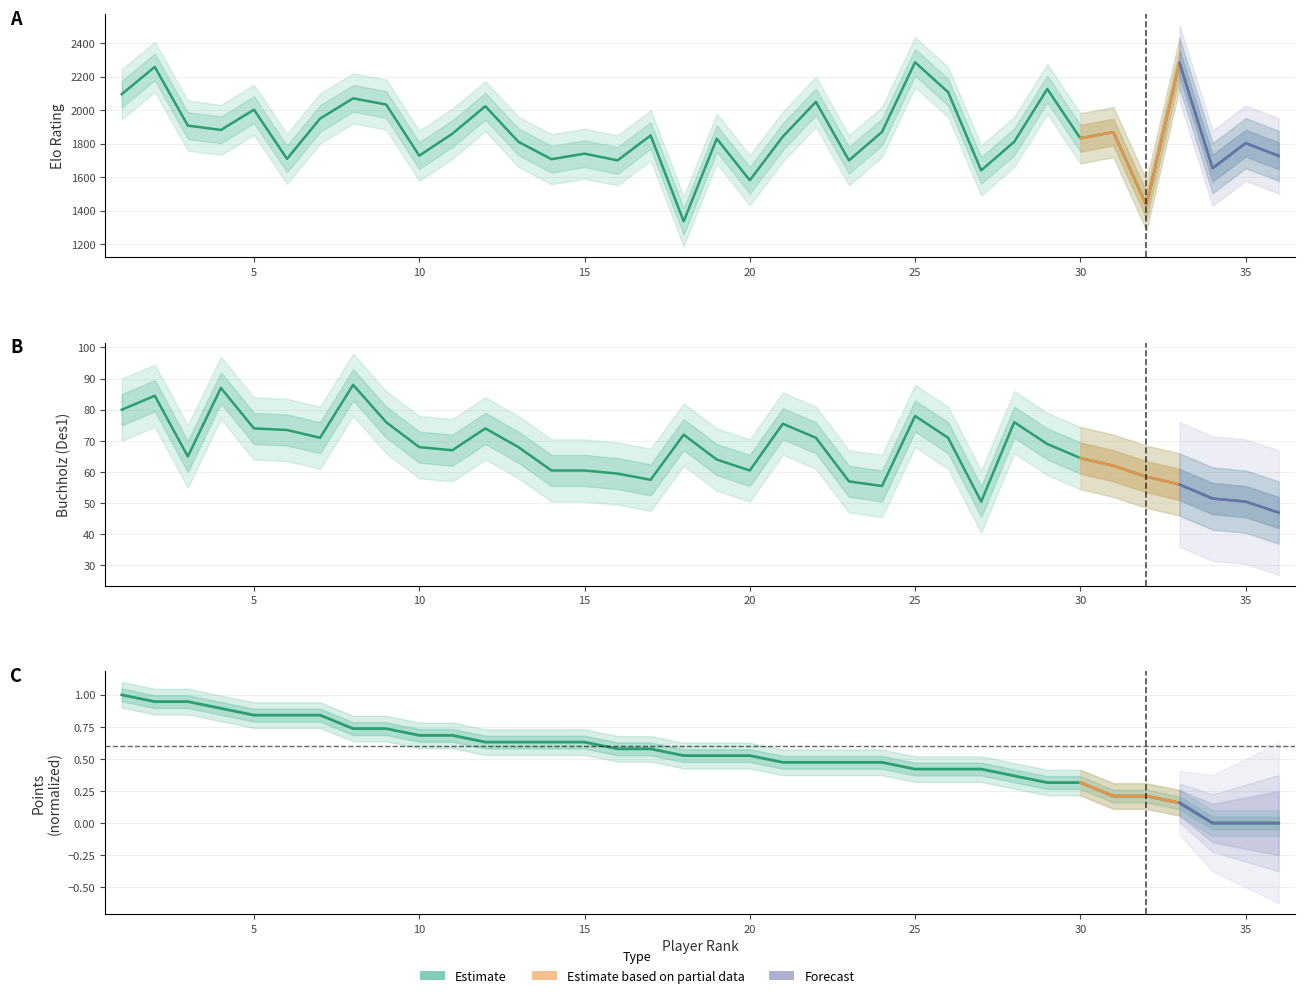

True or false: Des1 and Elo intersect in this chart.

False